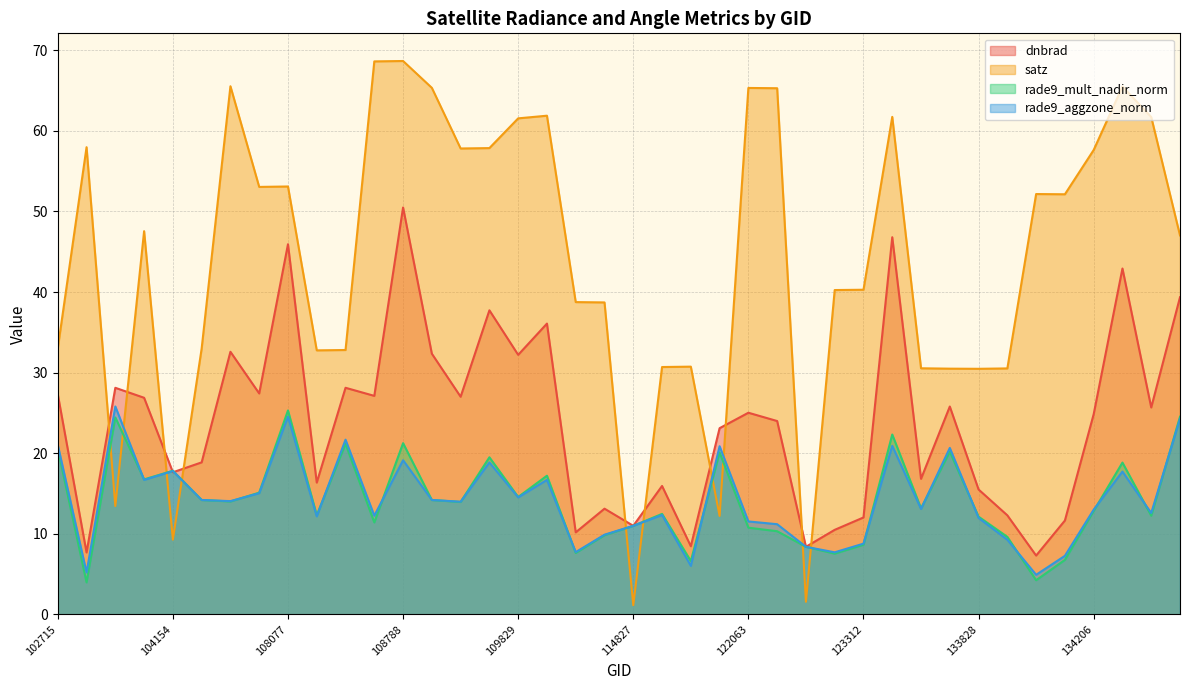

What is the value of the satz point at the 17th from the left?

61.6